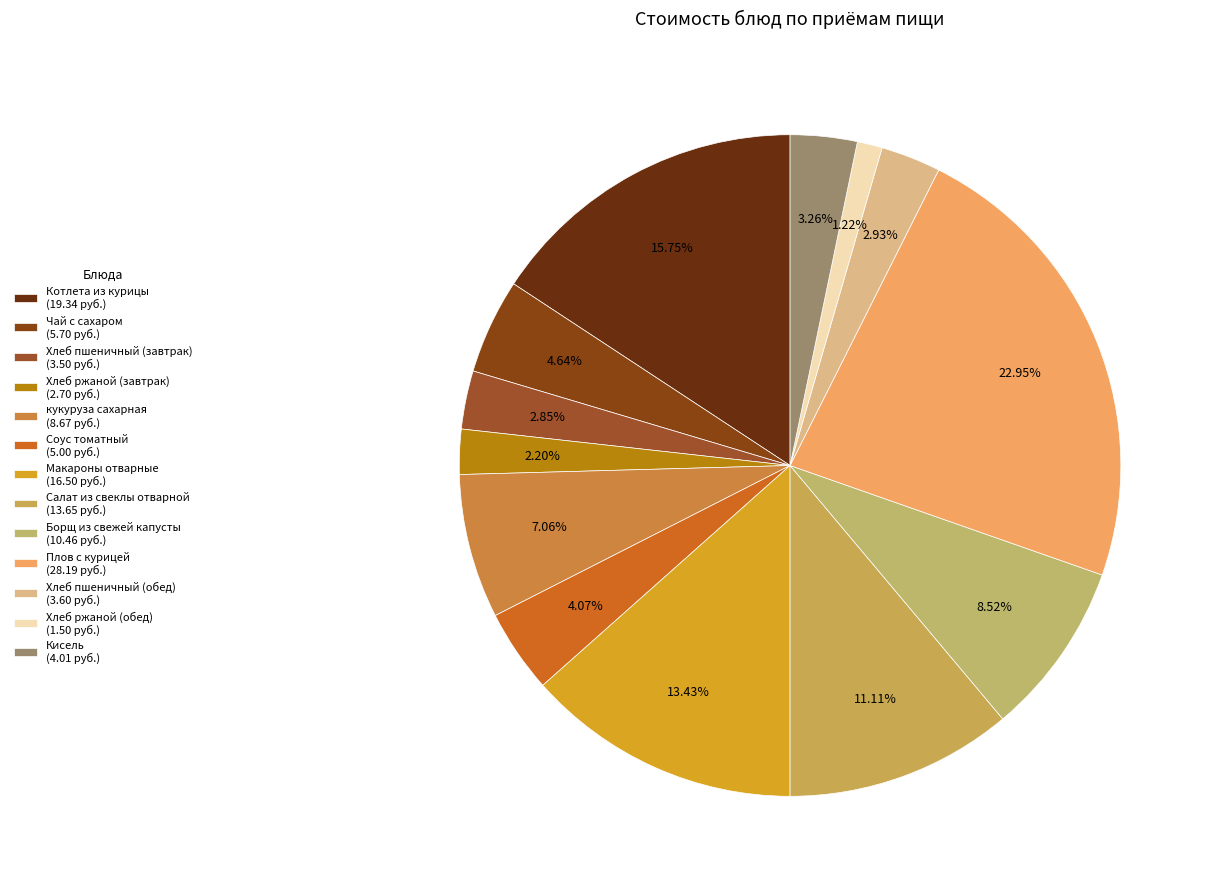

Combined, do Хлеб пшеничный (обед) and Кисель account for over 50%?

No